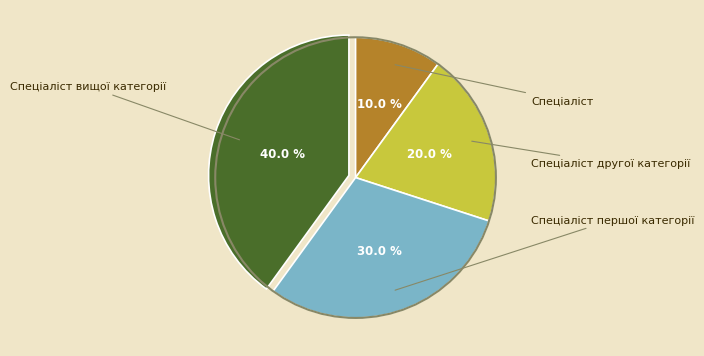

To the nearest percent, what portion does Спеціаліст вищої категорії represent?

40%